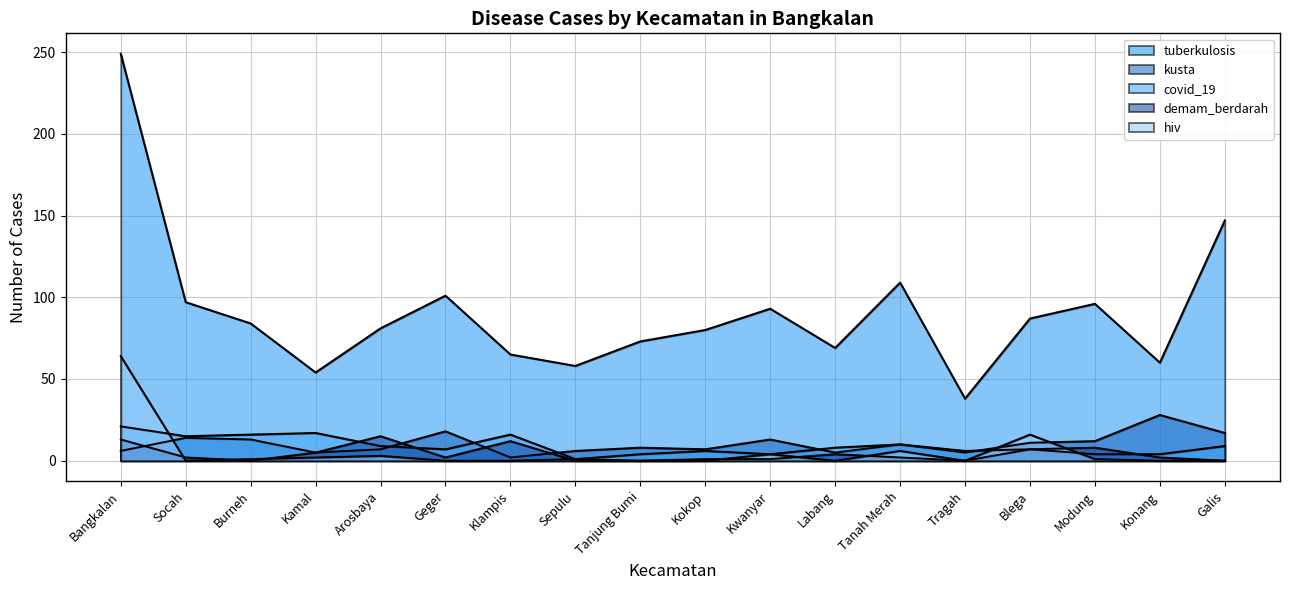

Between Burneh and Tanjung Bumi, which is larger?

Burneh